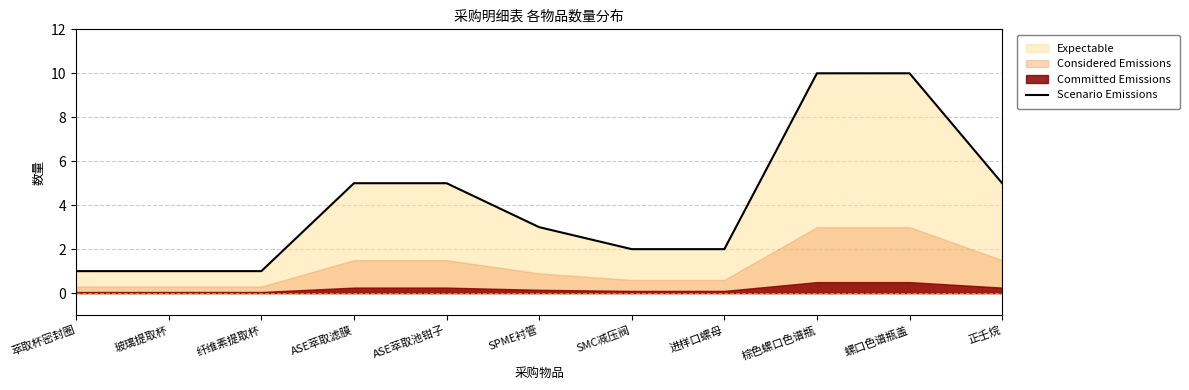

True or false: Scenario Emissions has a value of 5 at 正壬烷.

True